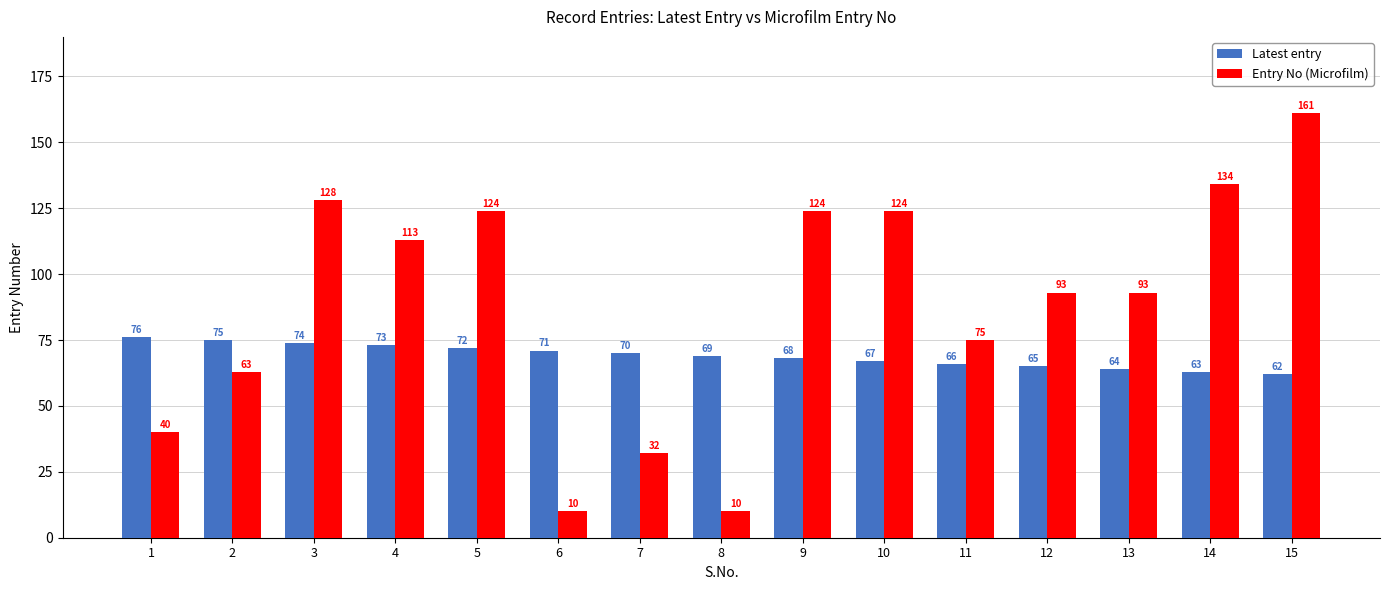

What is the difference between the maximum and second lowest values in the Latest entry series?

13